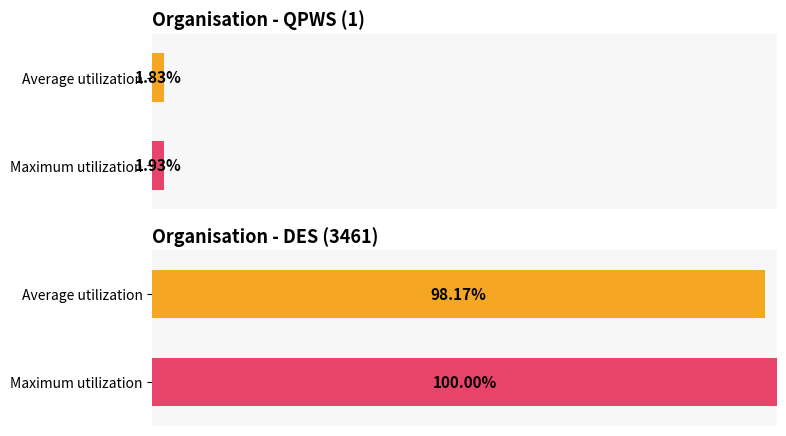

What is the total value across all series at QPWS (1)?

4